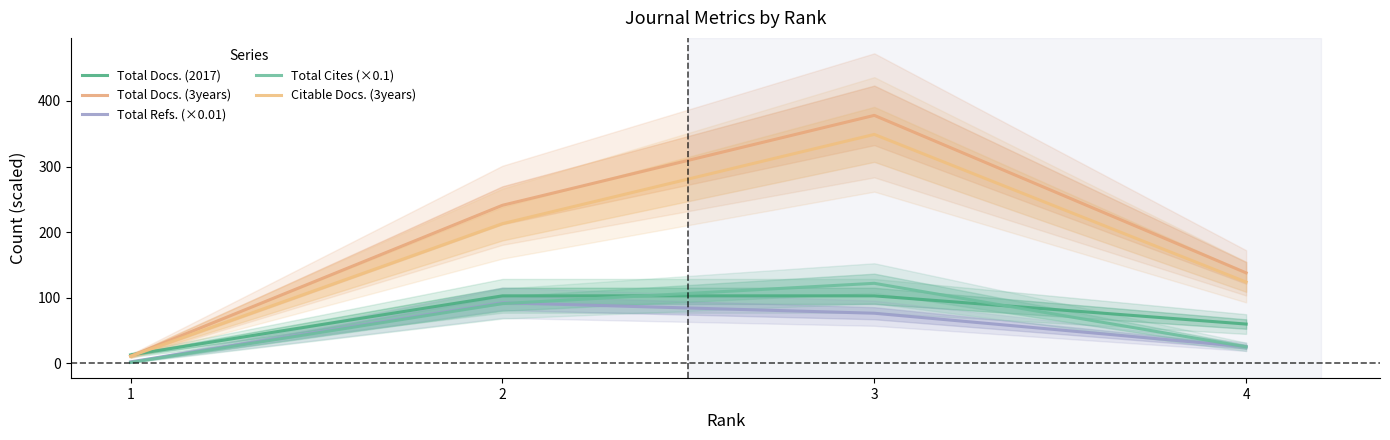

List the labels in order of Citable Docs. (3years) value, smallest first.

1, 4, 2, 3